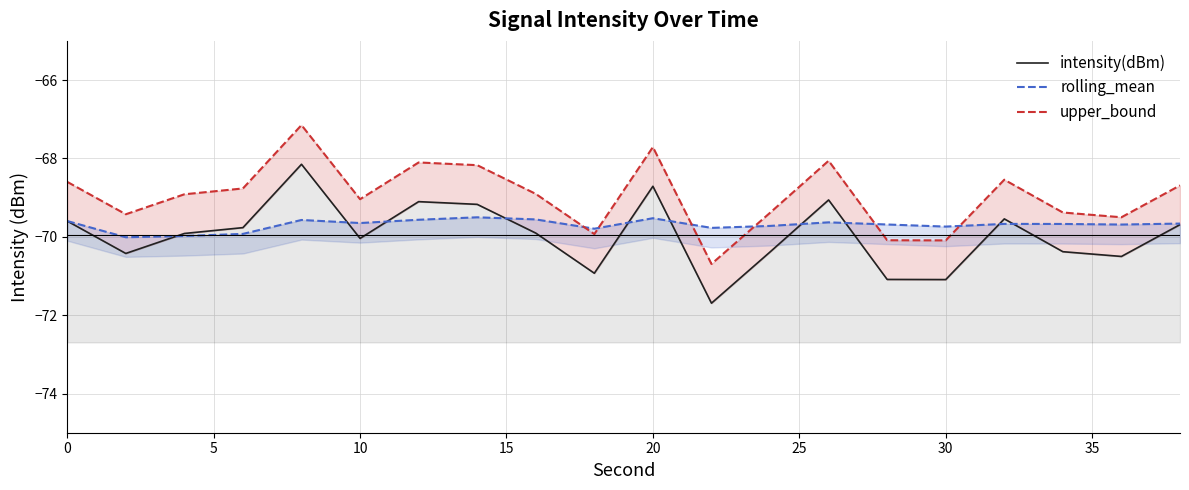

Which series has the largest total across all categories?

upper_bound